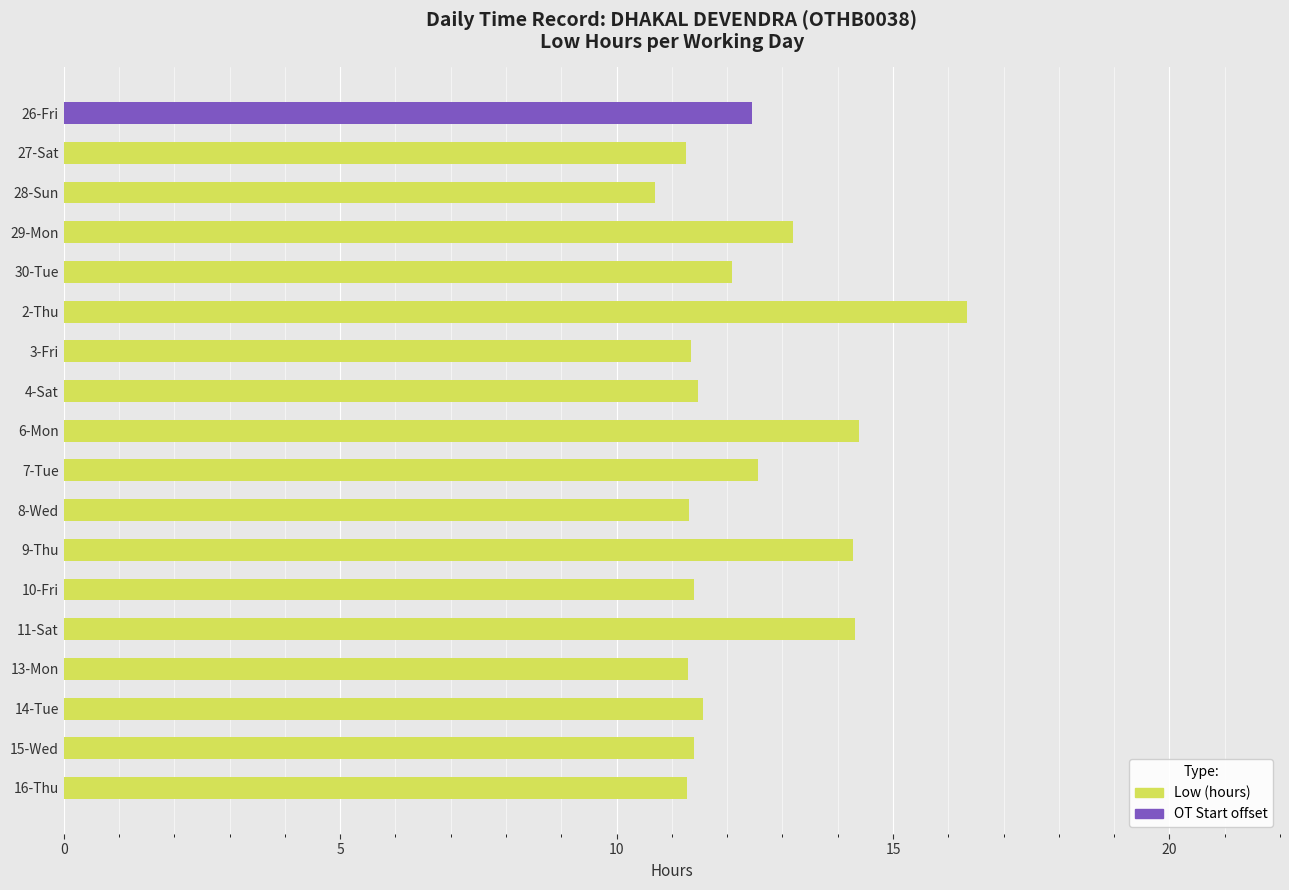

At which category is the sum across all series the highest?

2-Thu